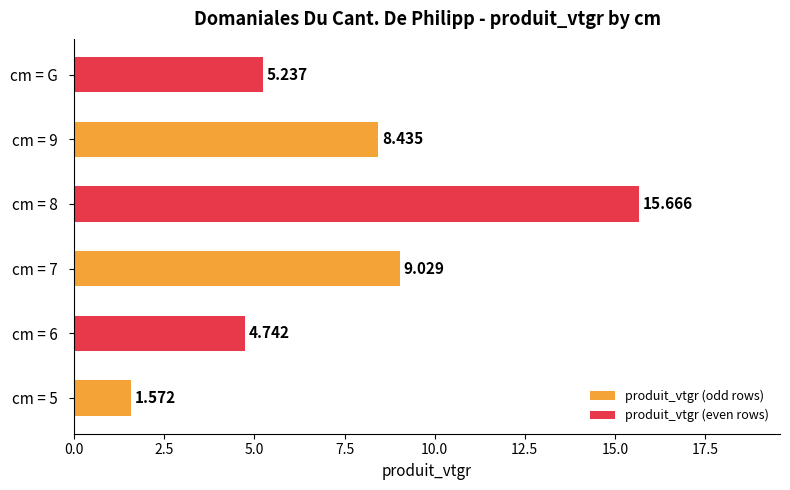

How many values are below 8?

3